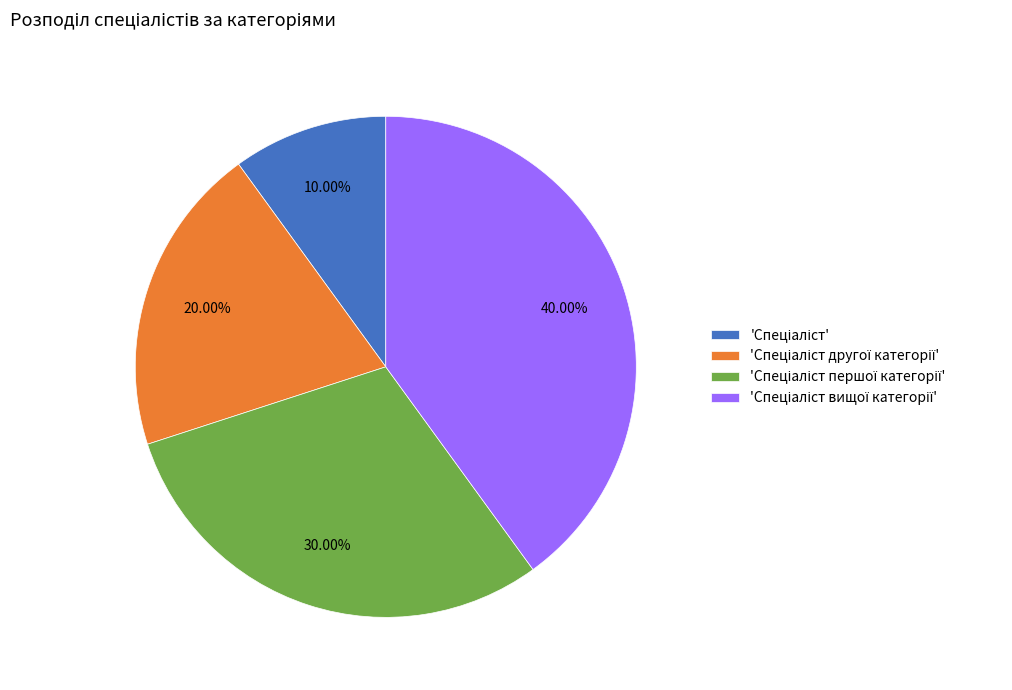

To the nearest percent, what is the average slice percentage?

25%